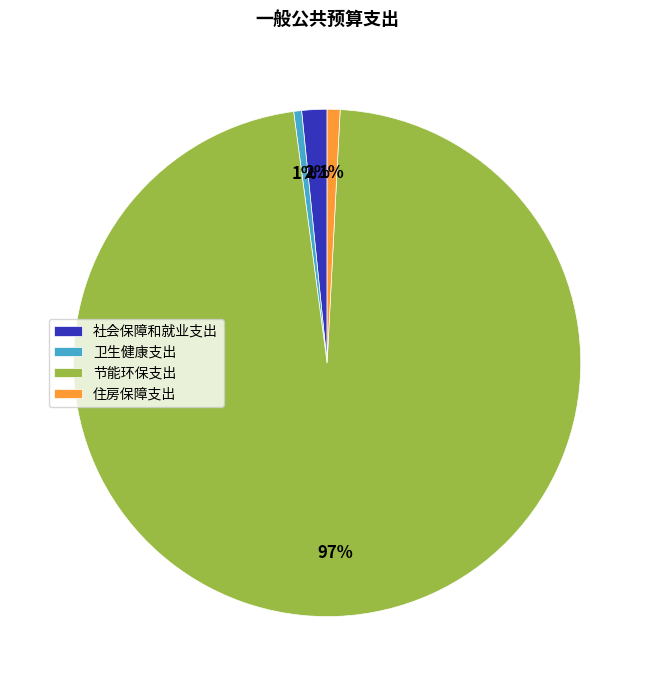

Is there any slice that represents more than half of the pie?

Yes